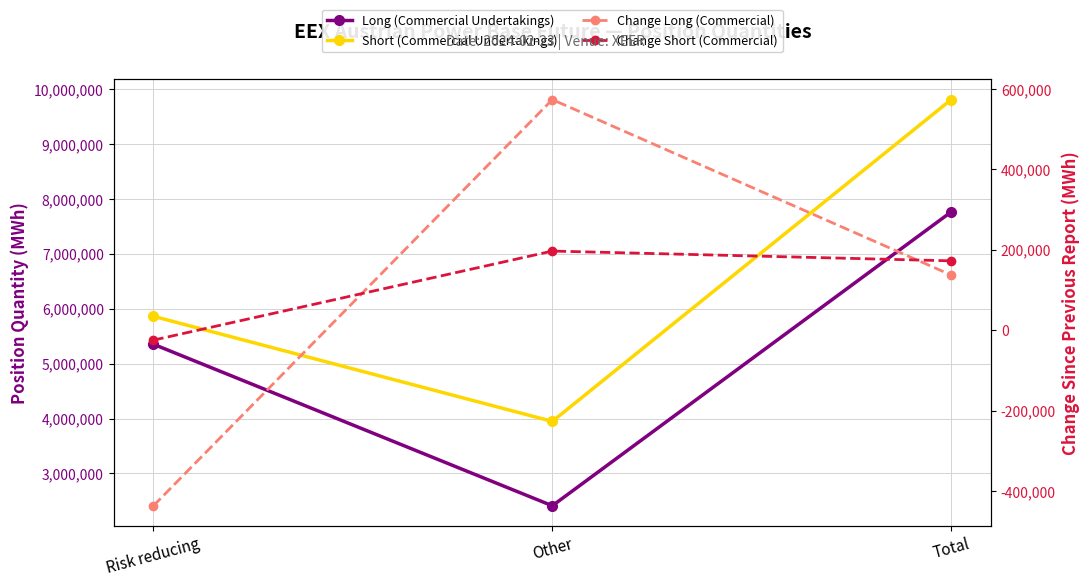

At which category does the chart reach its minimum across all series?

Risk reducing